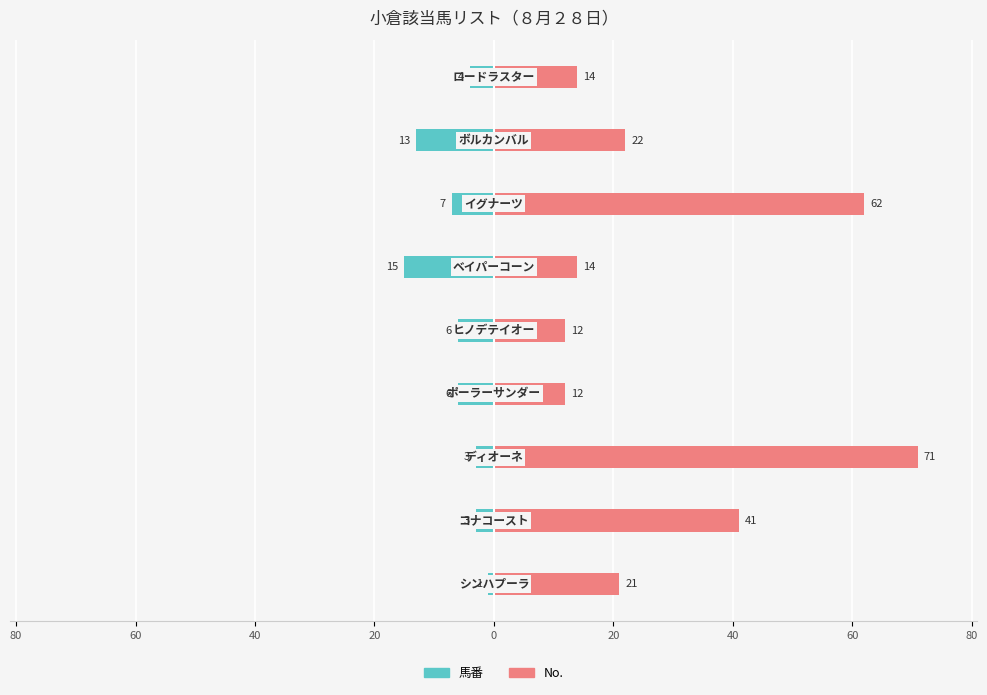

How many values in the 馬番 series exceed -6?

4